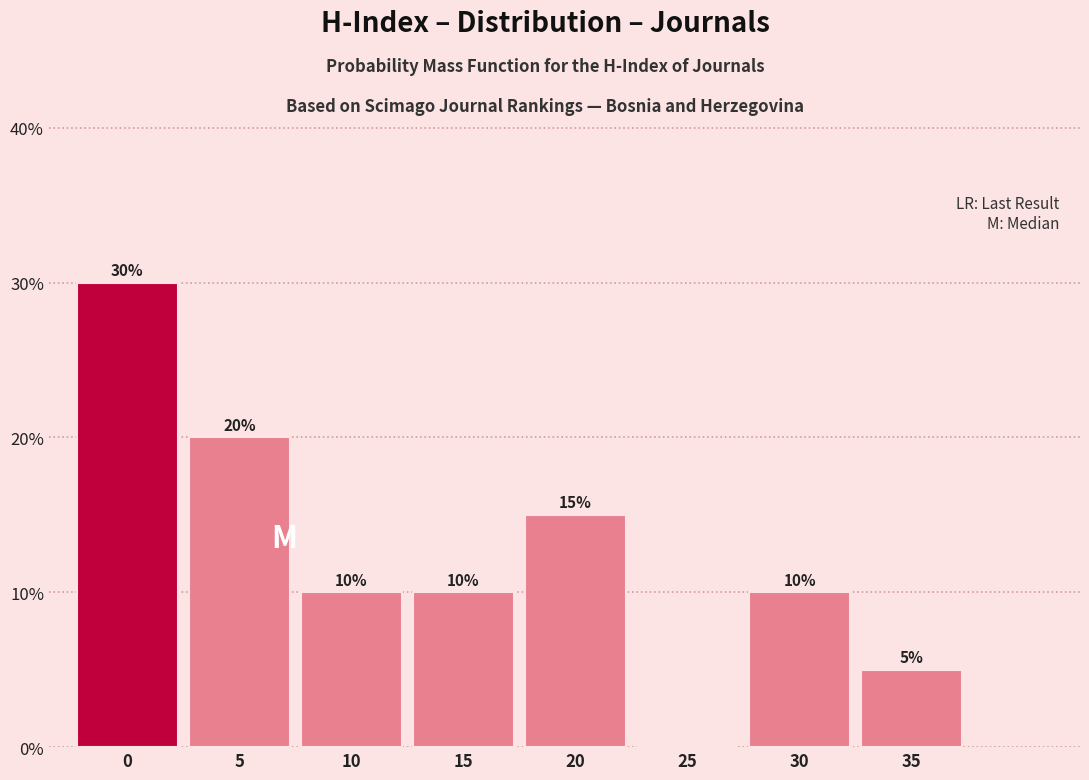

Reading left to right, transcribe all the data shown in this chart.

0=30	5=20	10=10	15=10	20=15	25=0	30=10	35=5